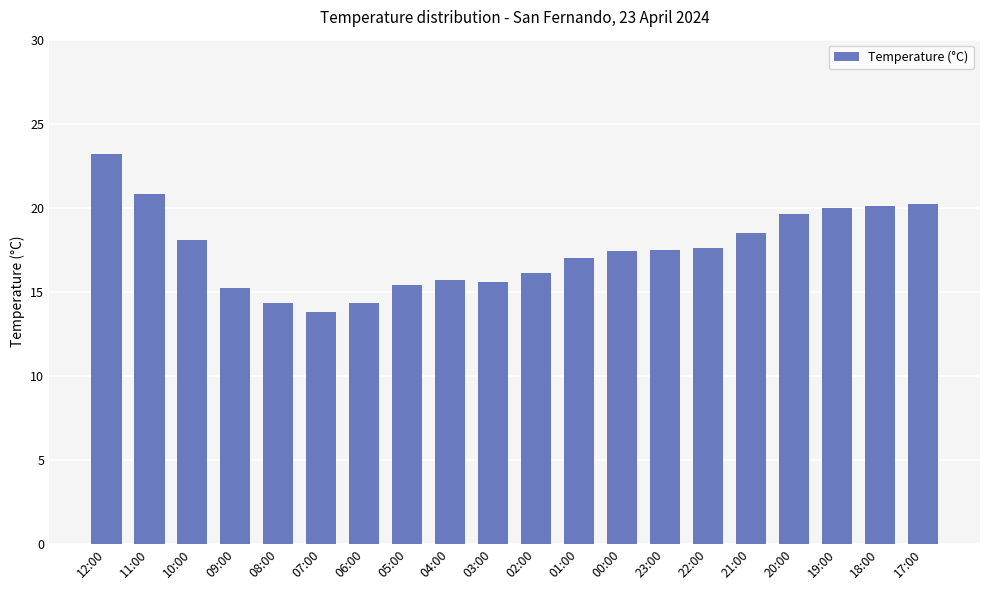

Approximately how many times larger is the value at 23:00 compared to 20:00?

0.9